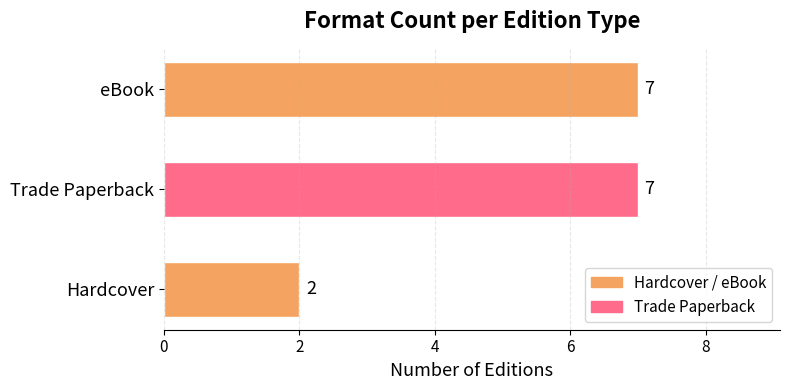

Is it true that the value at eBook is 2?

False